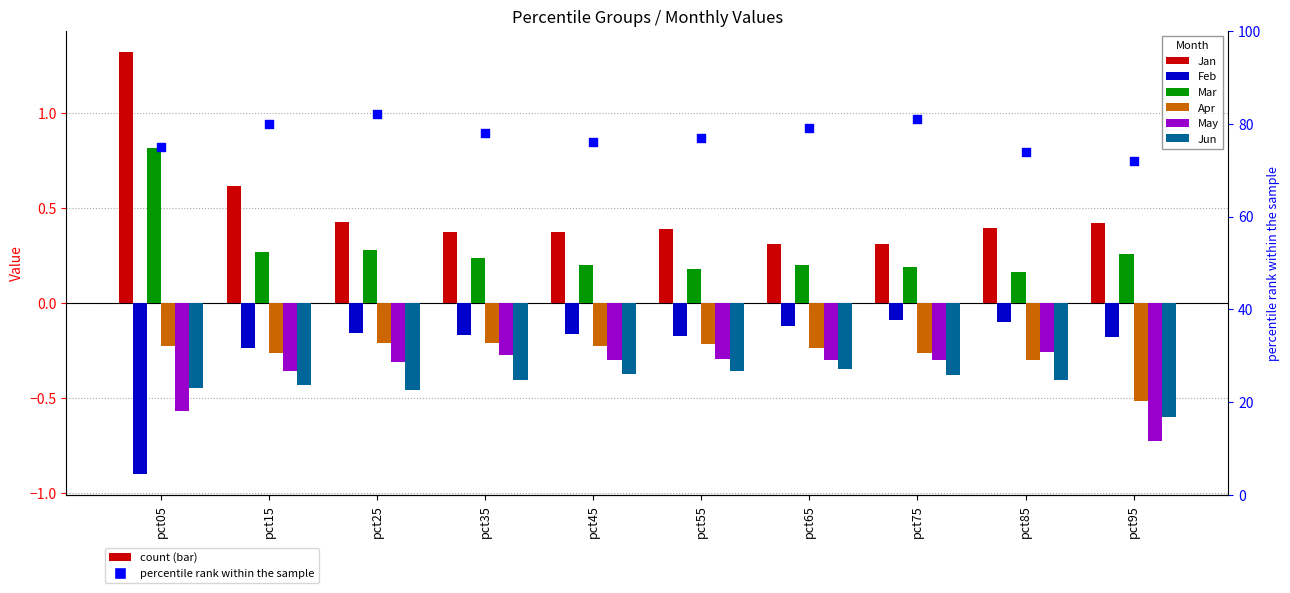

Which series has the widest spread of Y values?

Jan